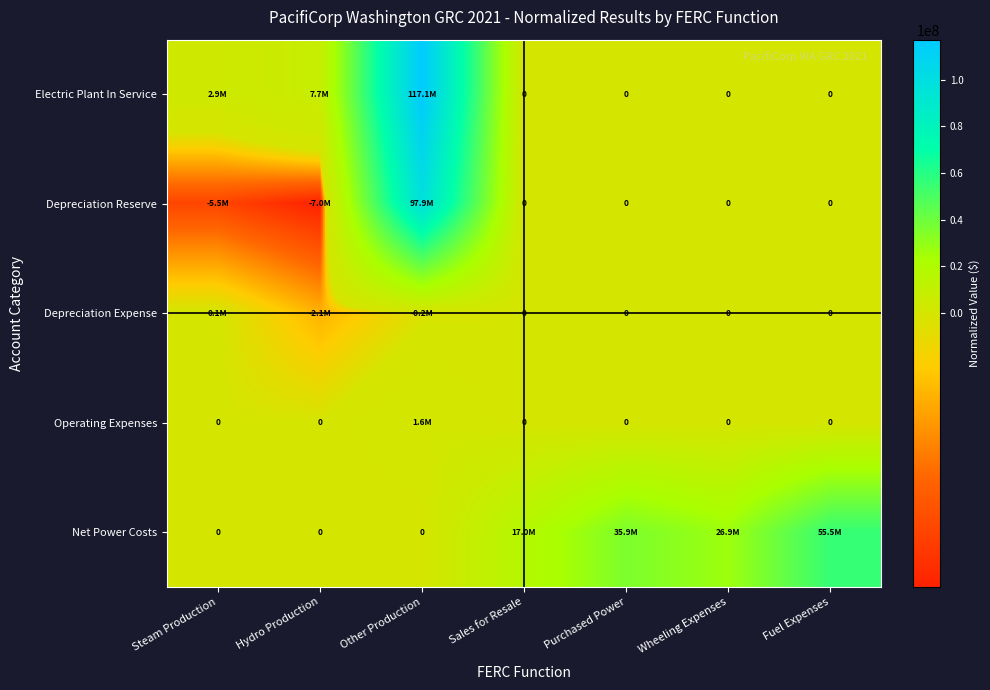

At which category is the sum across all series the highest?

Other Production